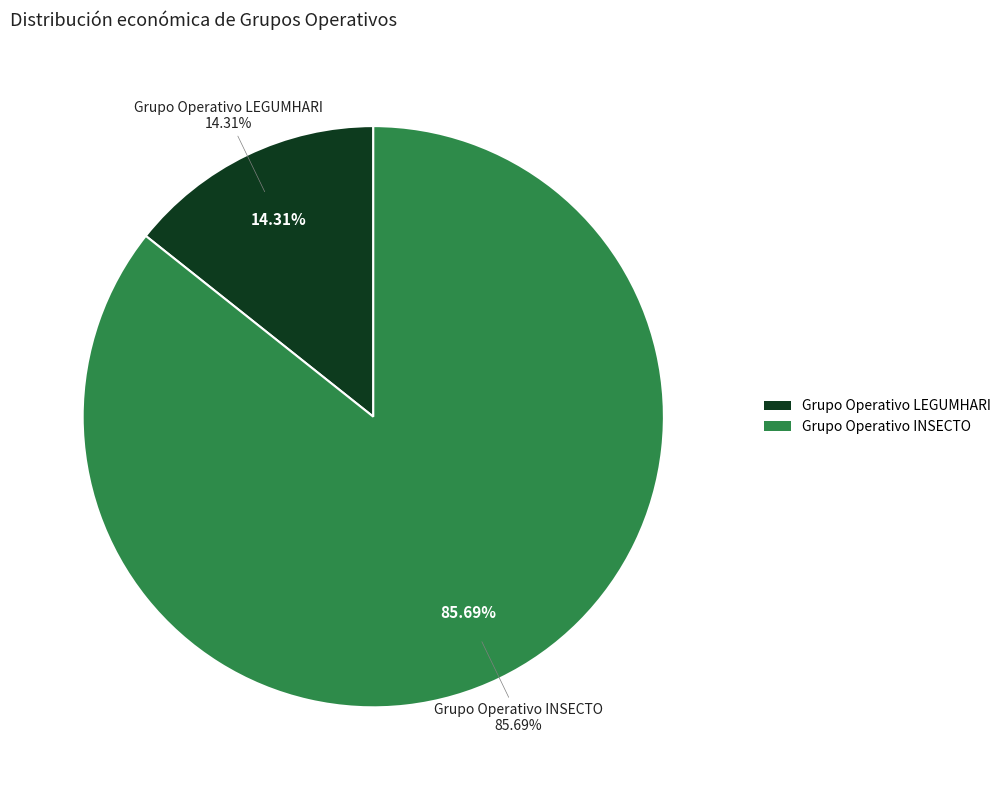

Which category has the biggest portion of the pie?

Grupo Operativo INSECTO